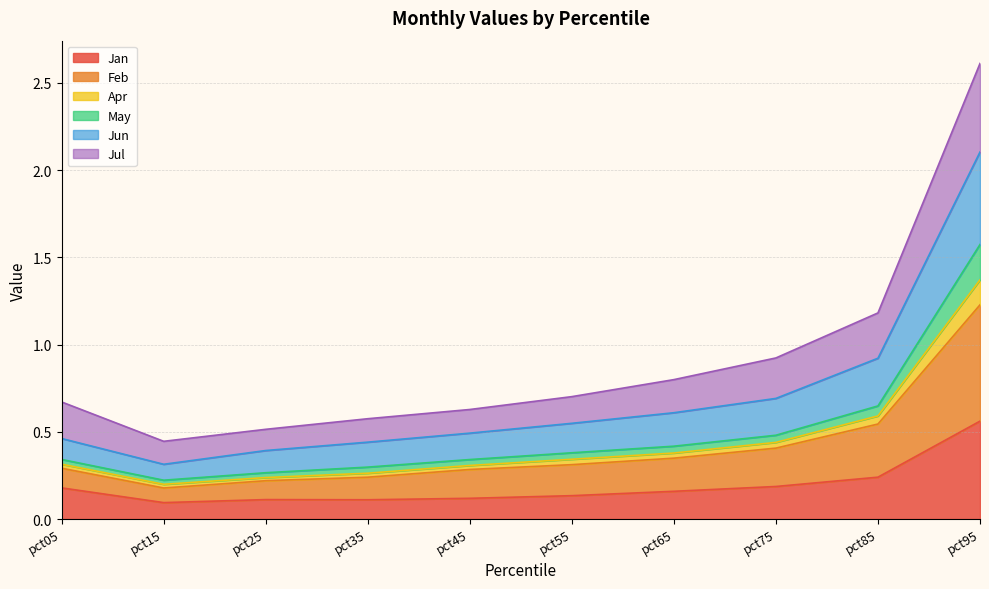

Where is the first local minimum for Jun?

pct15